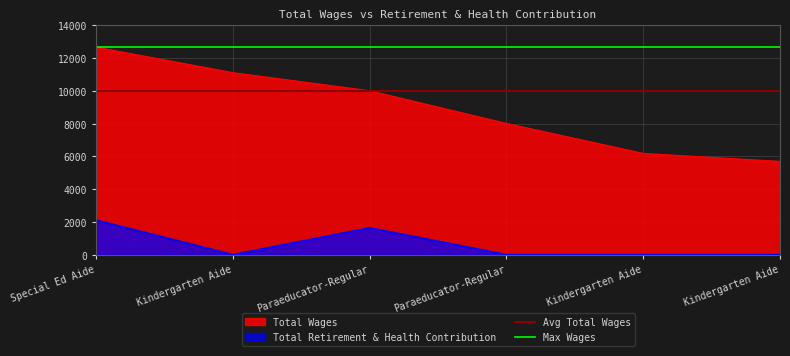

What is the label of the 4th point from the left?

Paraeducator-Regular